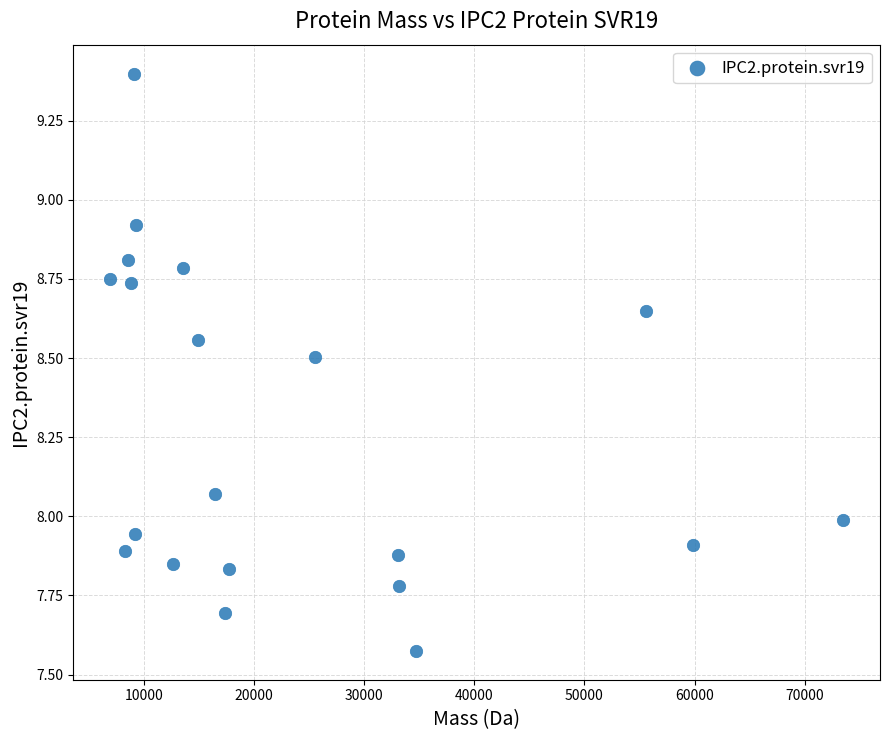

What is the range of X values (max minus min)?

66560.8